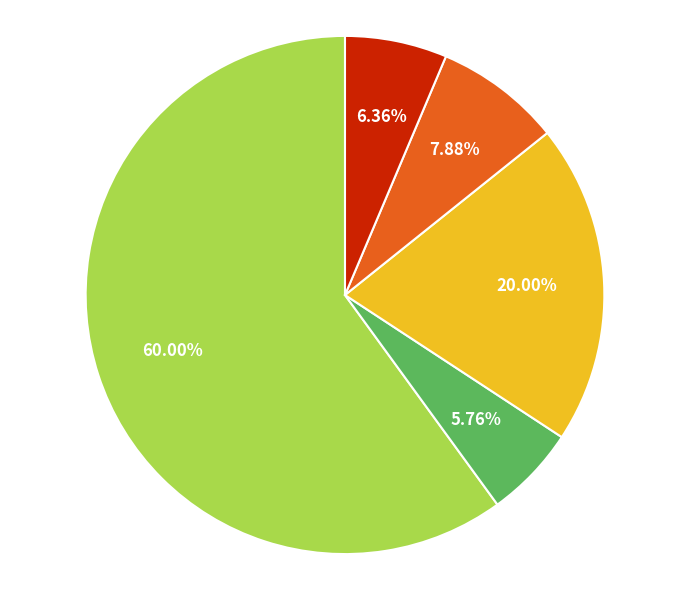

Does any single category account for the majority?

Yes